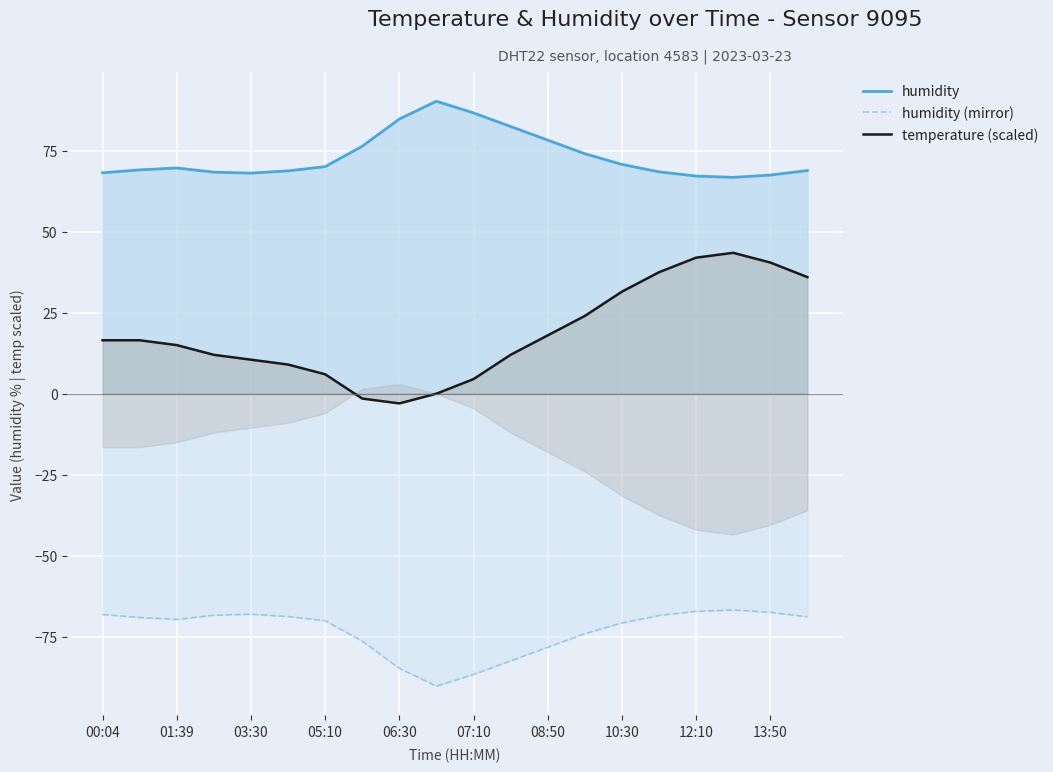

True or false: humidity and humidity (mirror) intersect in this chart.

False